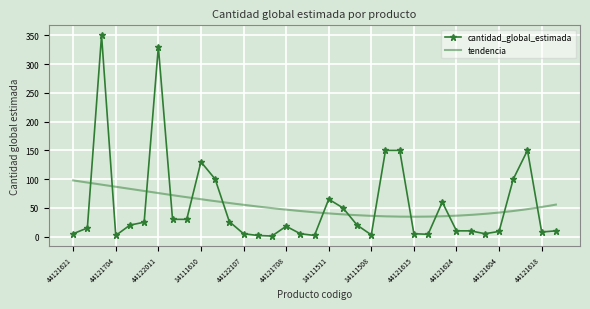

What is the sum of the values at 14111507 and 44121708?

168